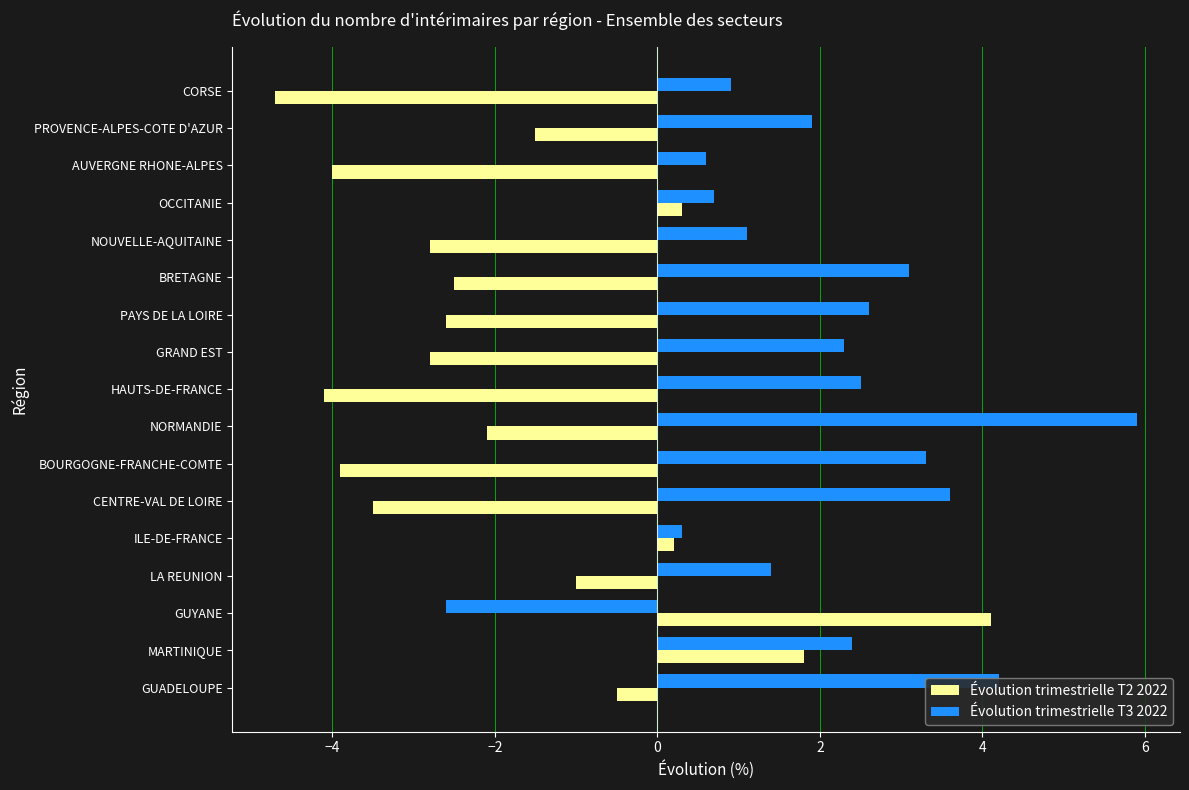

What is the difference between the highest and lowest values at BRETAGNE?

5.6